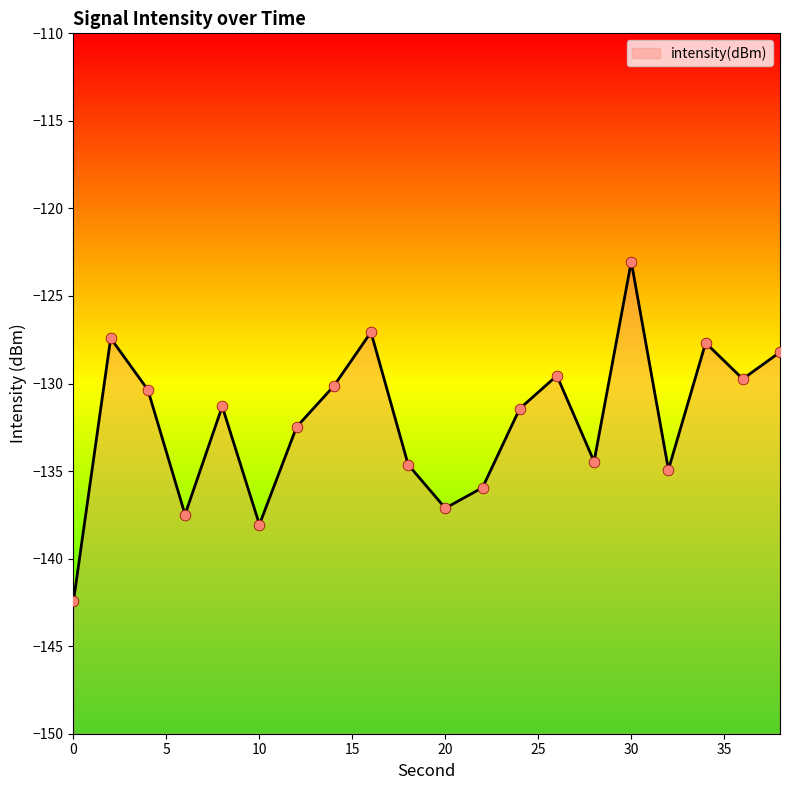

What is the change in value from 14 to 34?

+2.5